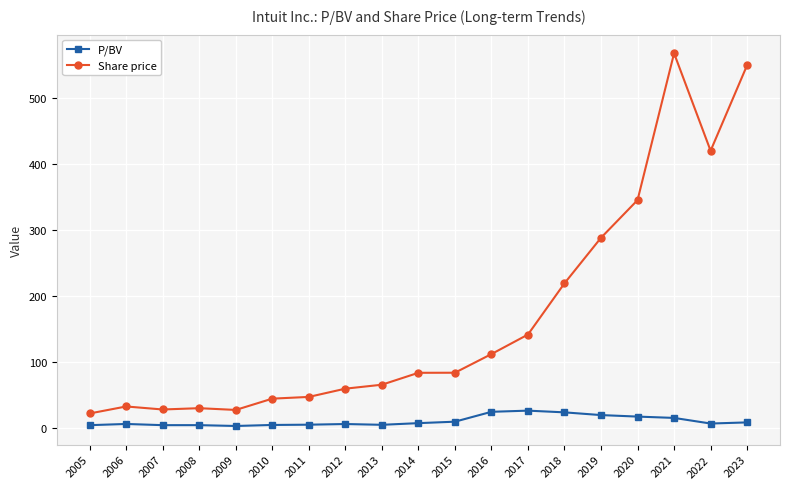

Rank the series at 2008 from lowest to highest value.

P/BV, Share price